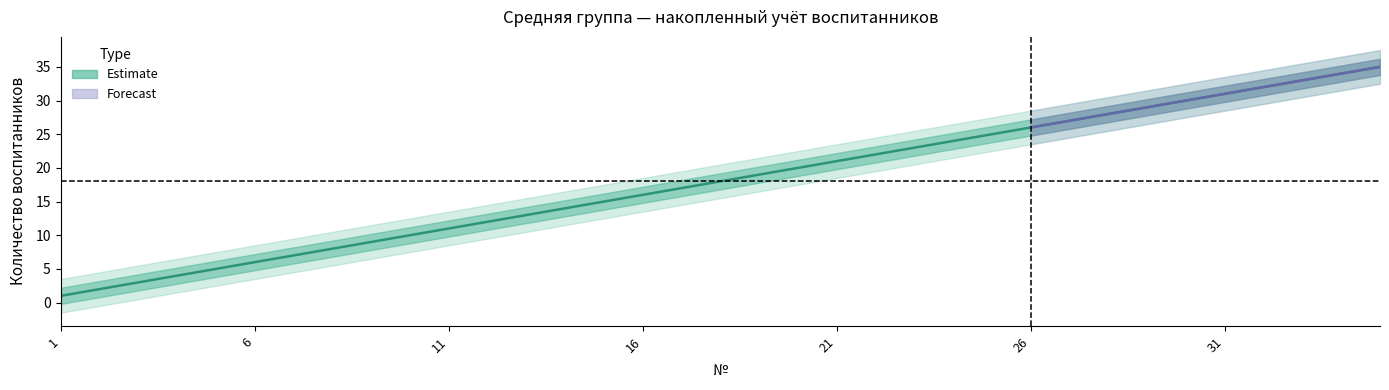

What is the smallest value displayed?

1